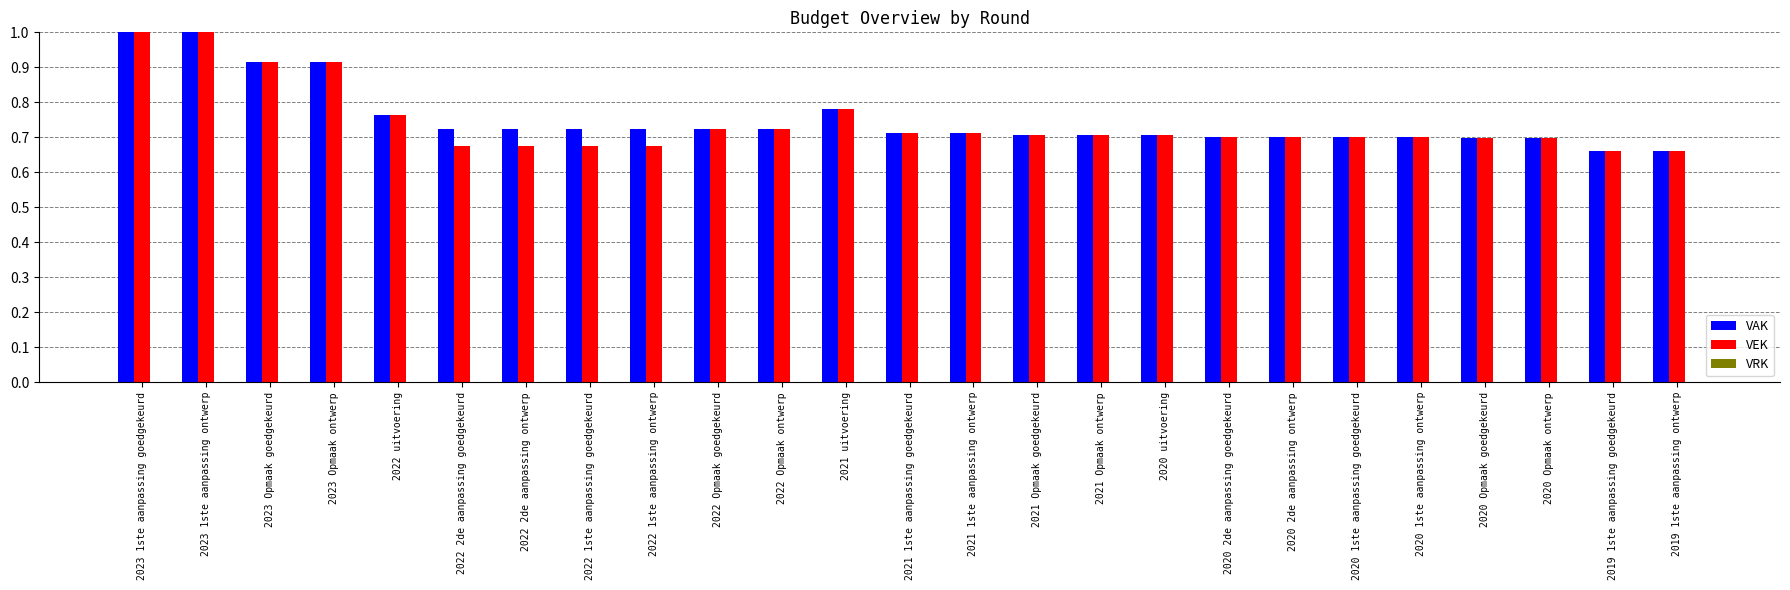

How many categories are shown in the chart?

25